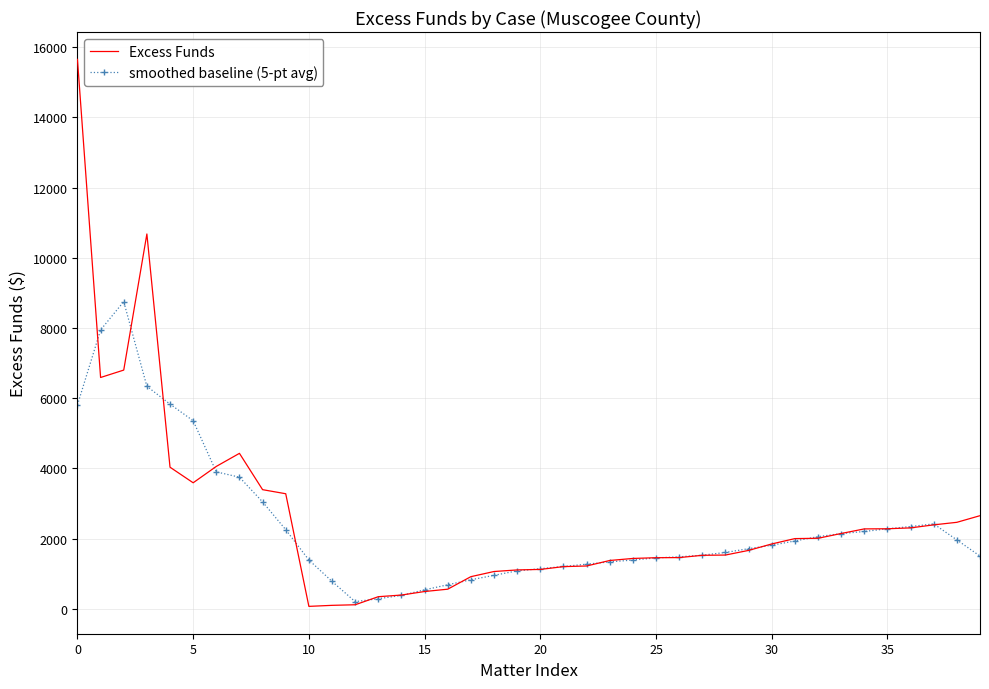

Which series has the largest range (max minus min)?

Excess Funds